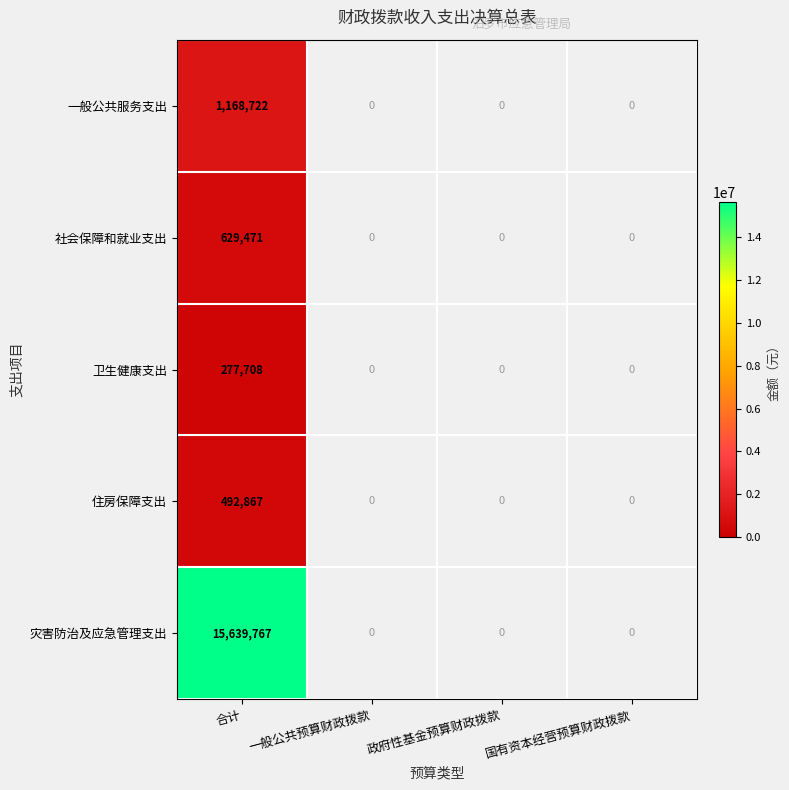

Is it true that 一般公共服务支出 equals 1168722 at 合计?

True